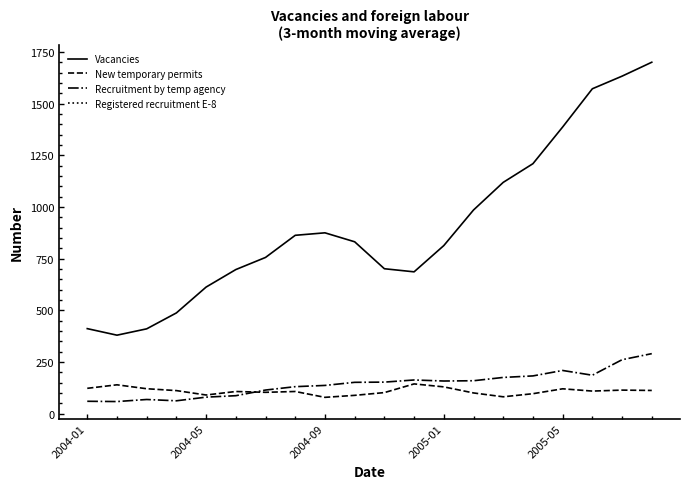

What is the average value of the Recruitment by temp agency series?

145.0